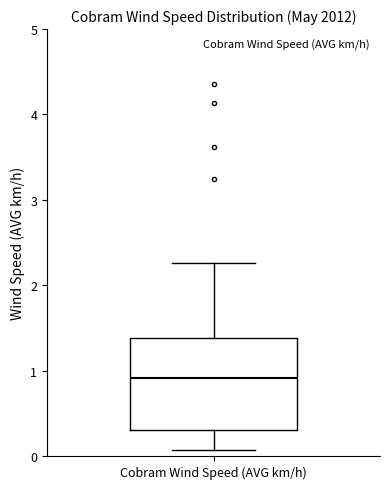

Transcribe this box plot: give where the median line is, the range the box spans, and where the two whiskers end, as read against the y-axis. The values are not printed on the chart, so give them approximately, as read against the axis.

median 0.9, box 0.3 to 1.4, whiskers 0.1 to 2.3